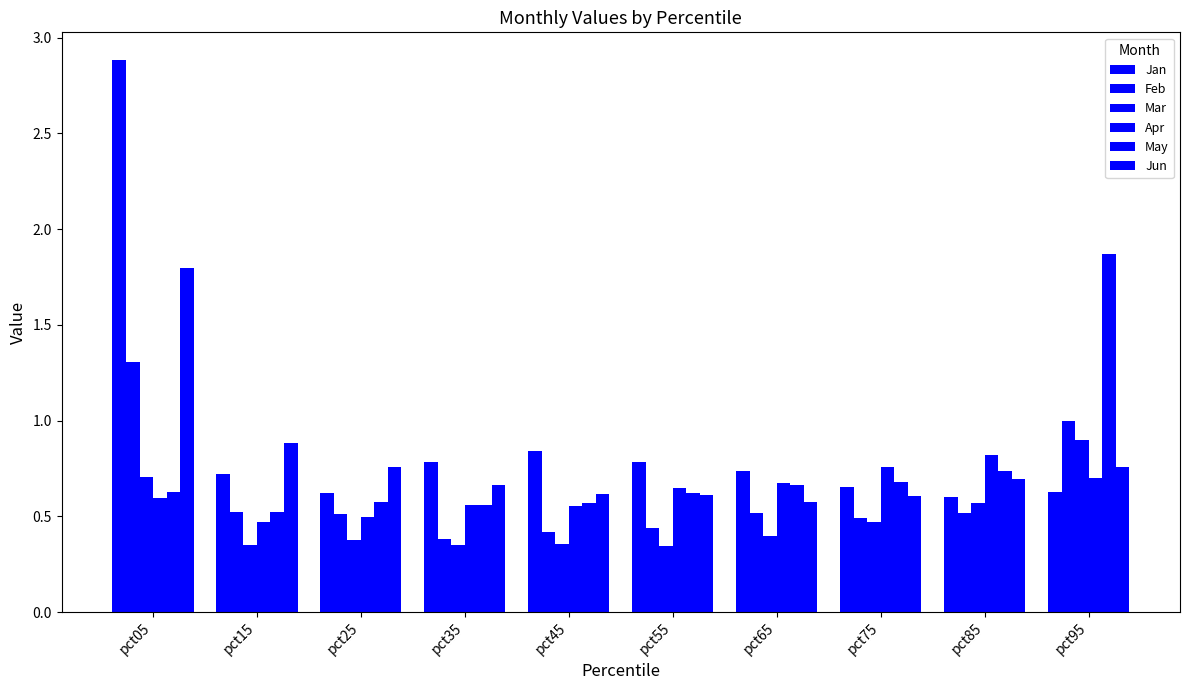

Which series changed the most between pct25 and pct55?

Jan